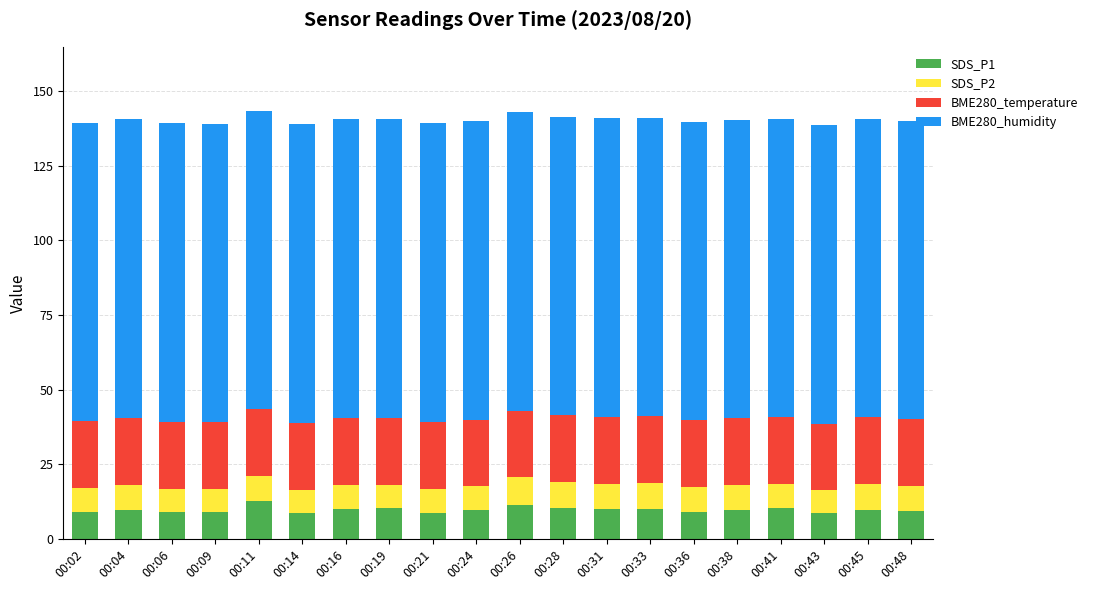

What is the total value across all series at 00:41?

140.8